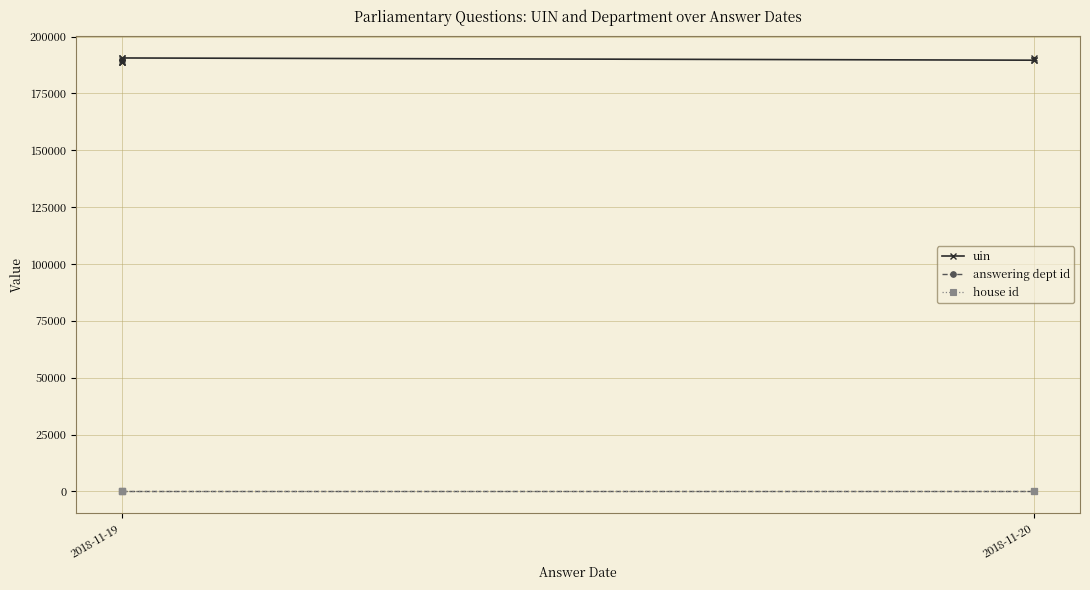

Does the chart have visible grid lines?

Yes